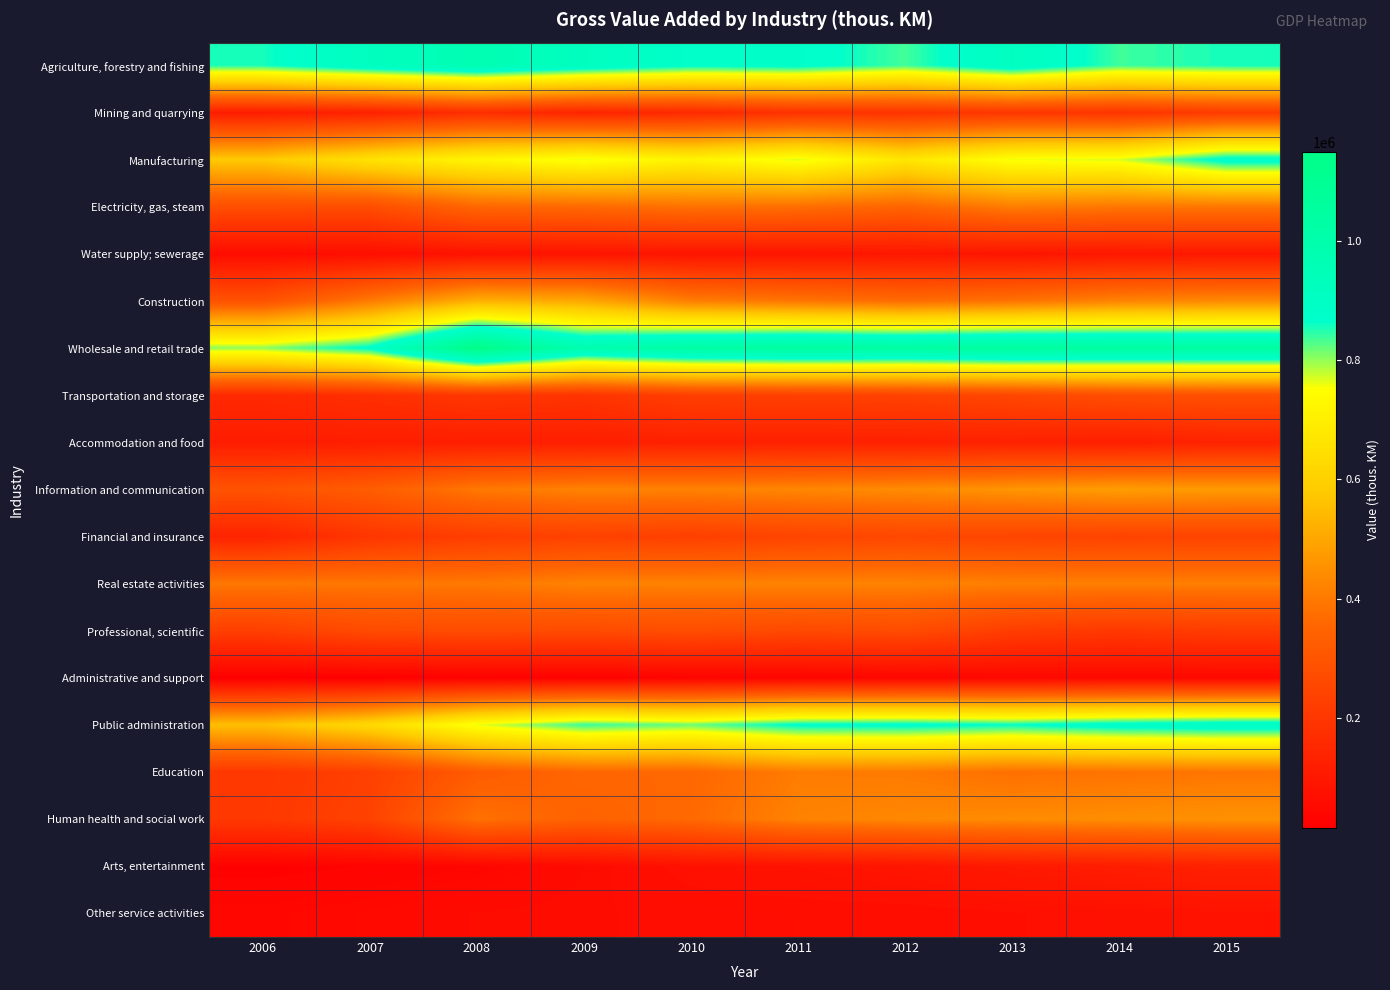

Reading left to right, extract all data points from this chart.

Agriculture, forestry and fishing: 2006=855417	2007=916164	2008=971477	2009=917052	2010=876111	2011=882630	2012=836493	2013=916226	2014=837926	2015=855523
Mining and quarrying: 2006=113895	2007=127303	2008=169418	2009=138582	2010=154874	2011=182447	2012=188788	2013=199279	2014=191622	2015=215300
Manufacturing: 2006=577903	2007=656627	2008=721020	2009=763301	2010=714931	2011=768912	2012=669986	2013=759236	2014=769227	2015=889362
Electricity, gas, steam: 2006=276528	2007=274745	2008=354908	2009=361954	2010=381825	2011=374701	2012=349845	2013=407499	2014=393439	2015=392800
Water supply; sewerage: 2006=58921	2007=65787	2008=78141	2009=82529	2010=84583	2011=86650	2012=93478	2013=87878	2014=94632	2015=97194
Construction: 2006=290089	2007=403683	2008=521851	2009=502770	2010=410106	2011=391345	2012=369345	2013=385111	2014=422983	2015=435037
Wholesale and retail trade: 2006=802590	2007=876941	2008=1149911	2009=984829	2010=1031974	2011=1050296	2012=1040807	2013=1058272	2014=1047646	2015=1045597
Transportation and storage: 2006=153679	2007=175222	2008=199523	2009=189260	2010=227338	2011=230736	2012=238015	2013=252897	2014=276123	2015=284276
Accommodation and food: 2006=113009	2007=115950	2008=117567	2009=118698	2010=124701	2011=125646	2012=125027	2013=127788	2014=119398	2015=132919
Information and communication: 2006=293284	2007=325221	2008=397092	2009=418956	2010=417079	2011=428874	2012=439201	2013=459778	2014=478029	2015=471178
Financial and insurance: 2006=136922	2007=197392	2008=221768	2009=234475	2010=228635	2011=244203	2012=254356	2013=246036	2014=240771	2015=243135
Real estate activities: 2006=396993	2007=394734	2008=398364	2009=417982	2010=417463	2011=420647	2012=419468	2013=411910	2014=411684	2015=410361
Professional, scientific: 2006=227333	2007=265791	2008=271057	2009=266471	2010=275448	2011=260274	2012=269290	2013=221782	2014=206399	2015=219016
Administrative and support: 2006=15080	2007=17725	2008=23792	2009=22961	2010=29436	2011=32892	2012=38068	2013=41993	2014=44180	2015=44914
Public administration: 2006=553933	2007=626491	2008=762442	2009=841382	2010=818512	2011=873577	2012=879332	2013=865043	2014=892855	2015=907221
Education: 2006=201991	2007=230489	2008=322189	2009=356178	2010=356903	2011=404647	2012=401034	2013=377417	2014=385062	2015=389936
Human health and social work: 2006=205528	2007=238285	2008=381062	2009=343642	2010=362124	2011=419469	2012=431170	2013=439166	2014=443992	2015=453260
Arts, entertainment: 2006=24494	2007=28744	2008=37234	2009=54622	2010=73045	2011=77349	2012=86568	2013=100504	2014=114132	2015=128870
Other service activities: 2006=39775	2007=47148	2008=55461	2009=58096	2010=62086	2011=63981	2012=63845	2013=67522	2014=73505	2015=80019